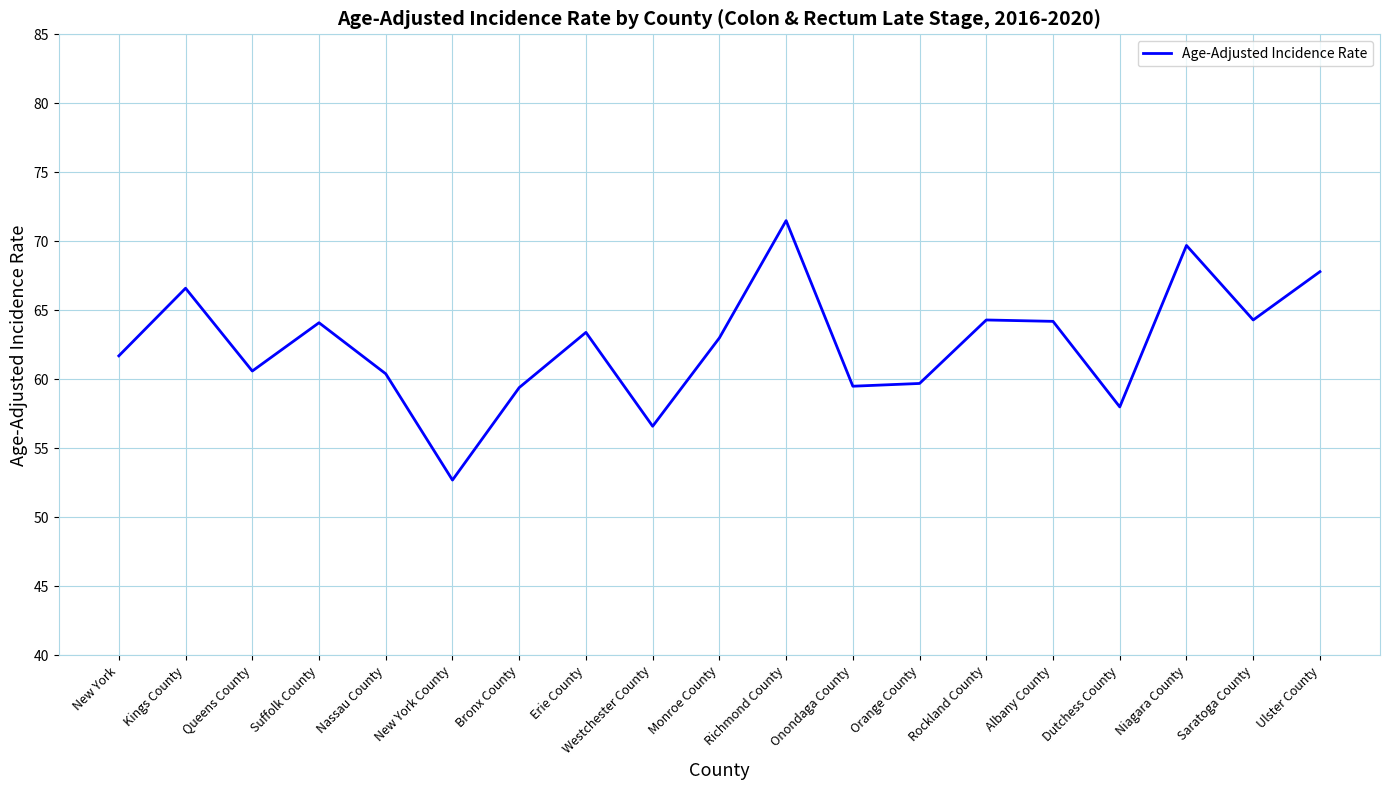

What is the difference between the values at Onondaga County and Saratoga County?

4.8